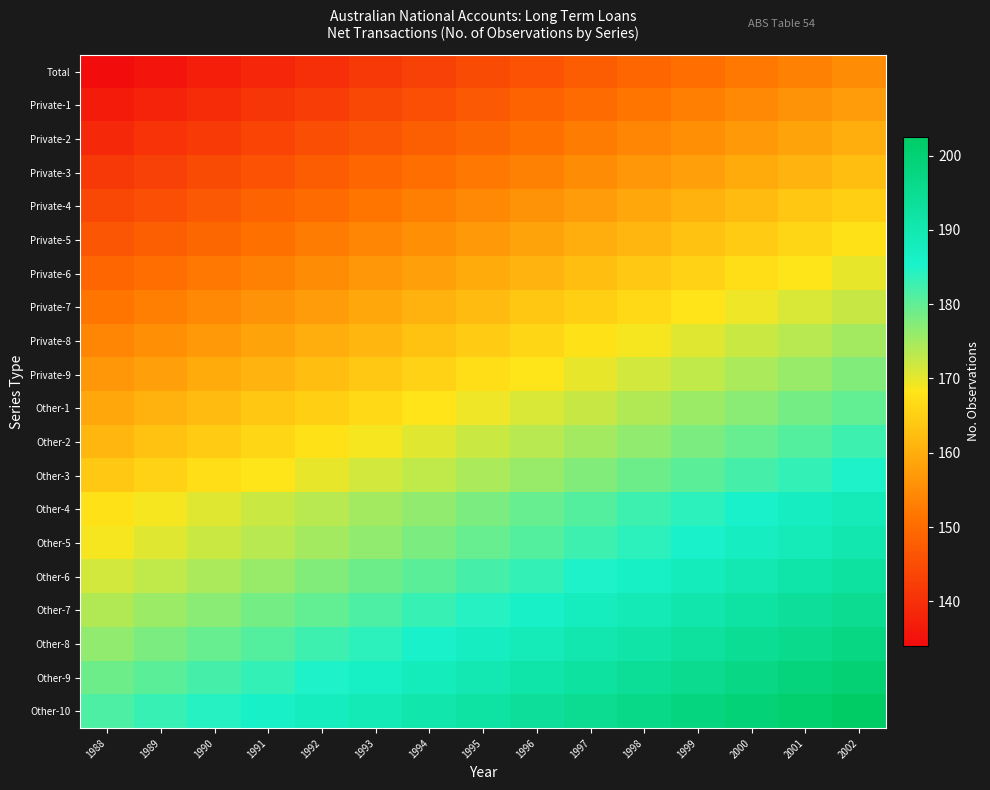

Which series has the largest total across all categories?

Other-10